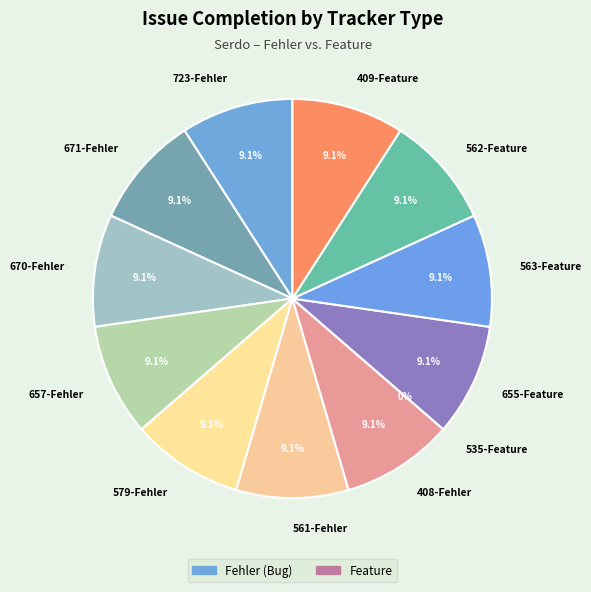

How many slices are in this pie chart?

12